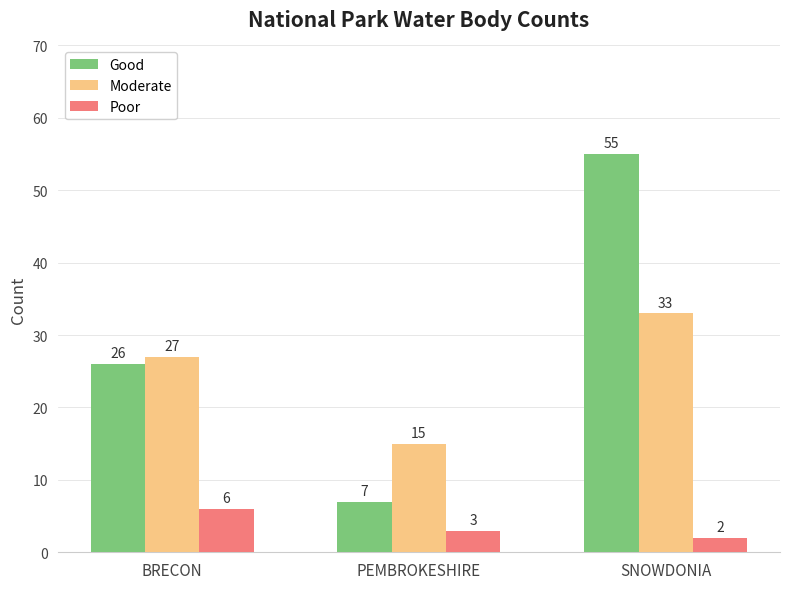

The value of Good at PEMBROKESHIRE is 7. True or false?

True